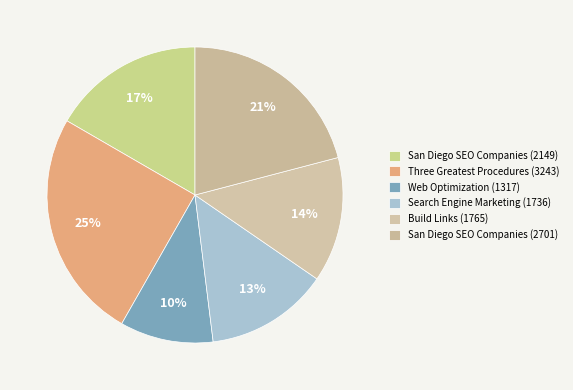

Which slice is the smallest?

Web Optimization (1317)